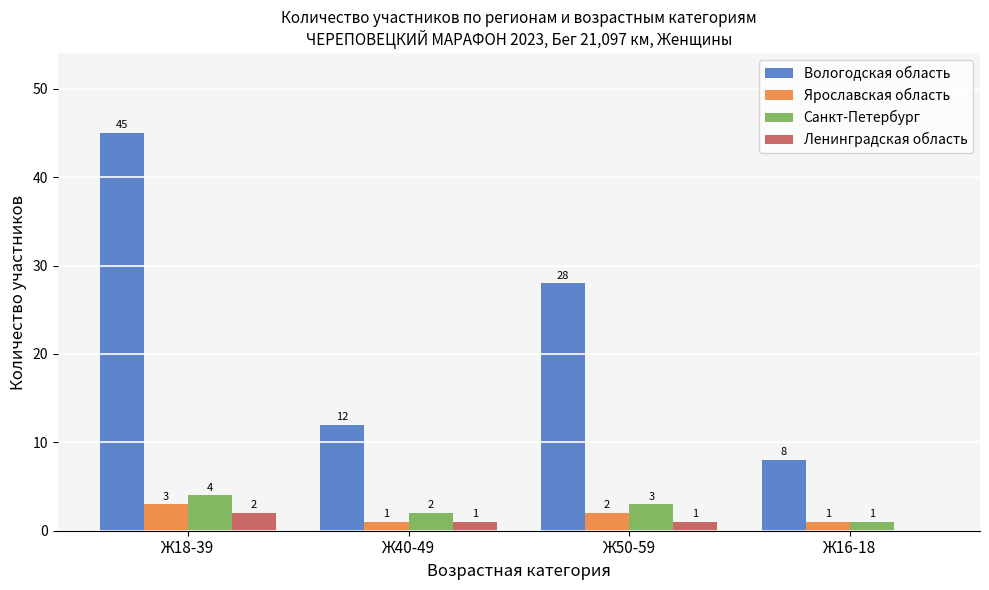

True or false: Ярославская область has a value of 5 at Ж18-39.

False